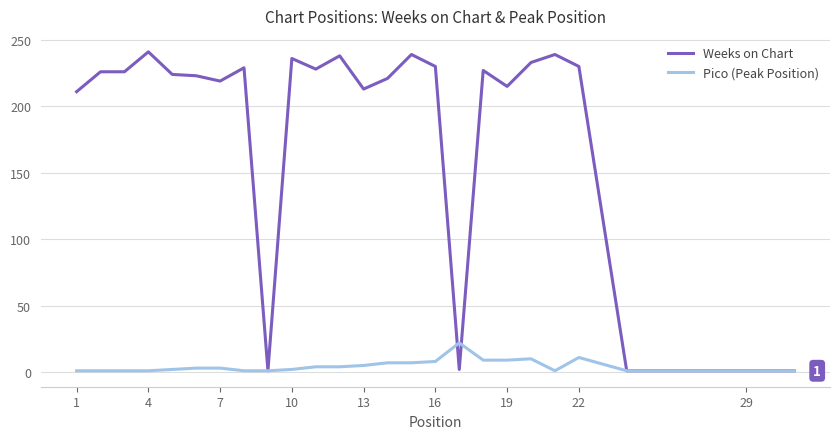

Rank the series by their average value, from lowest to highest.

Pico (Peak Position), Weeks on Chart